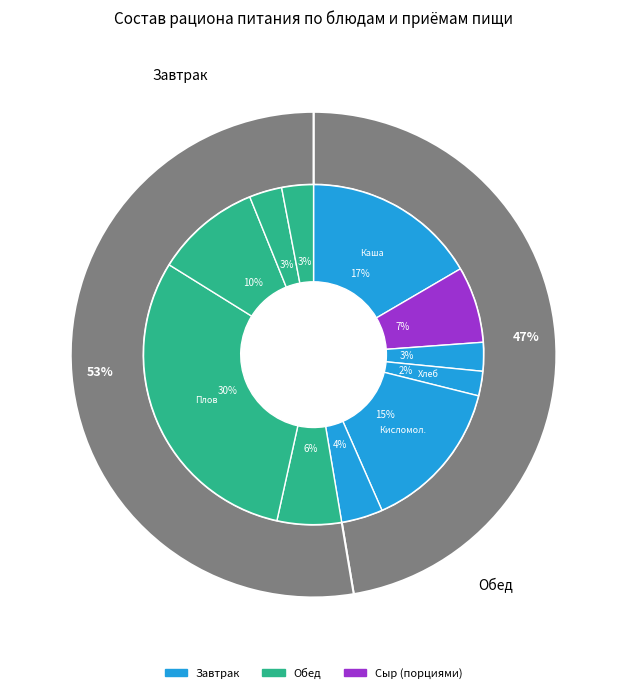

True or false: Хлеб пшеничный (завтрак) accounts for 13% of the total.

False